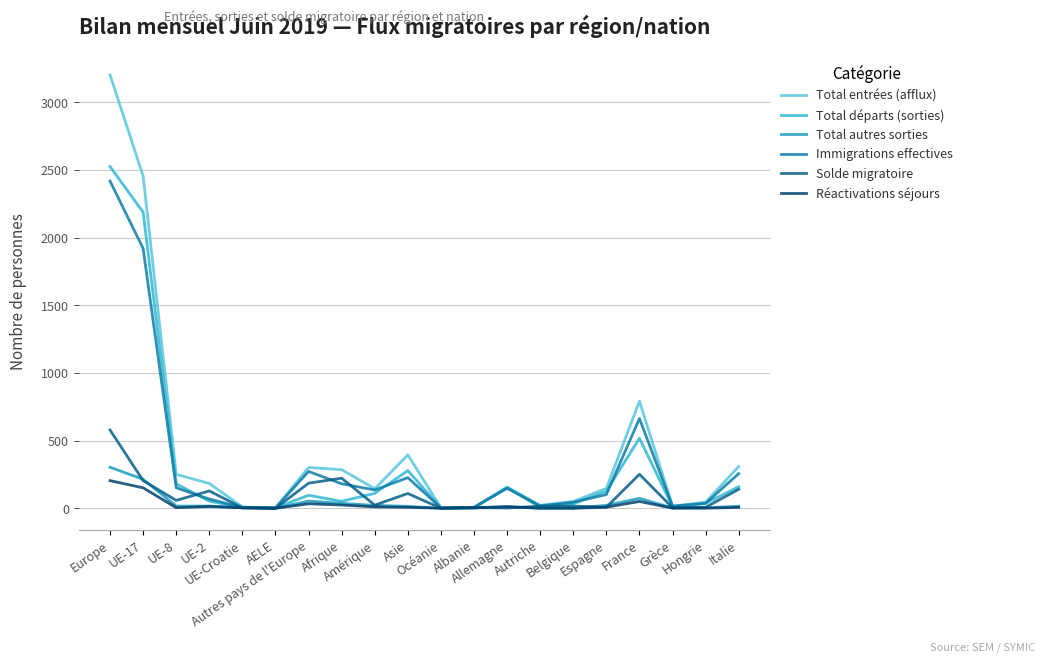

What is the sum of all Total autres sorties values?

806